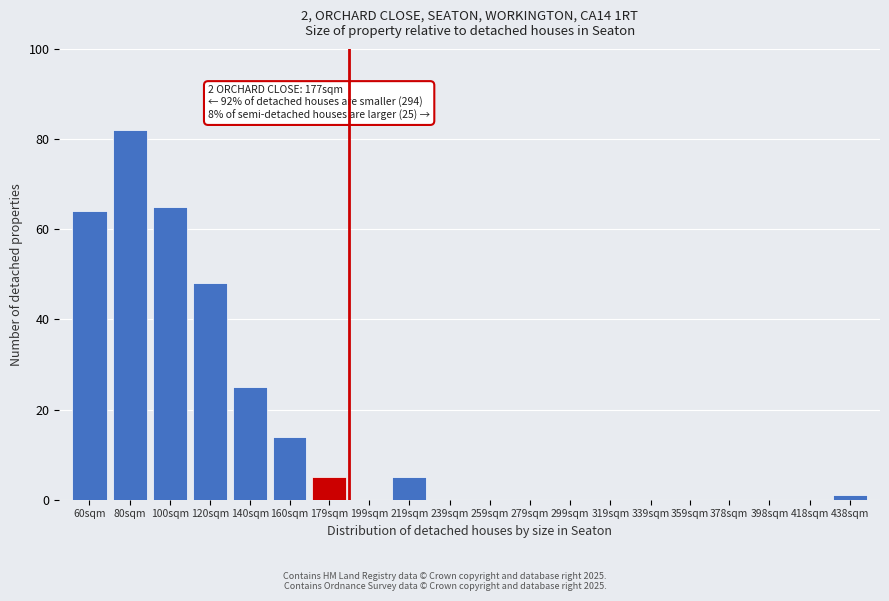

Reading left to right, list all the values displayed in this chart.

60sqm=64	80sqm=82	100sqm=65	120sqm=48	140sqm=25	160sqm=14	179sqm=5	199sqm=0	219sqm=5	239sqm=0	259sqm=0	279sqm=0	299sqm=0	319sqm=0	339sqm=0	359sqm=0	378sqm=0	398sqm=0	418sqm=0	438sqm=1